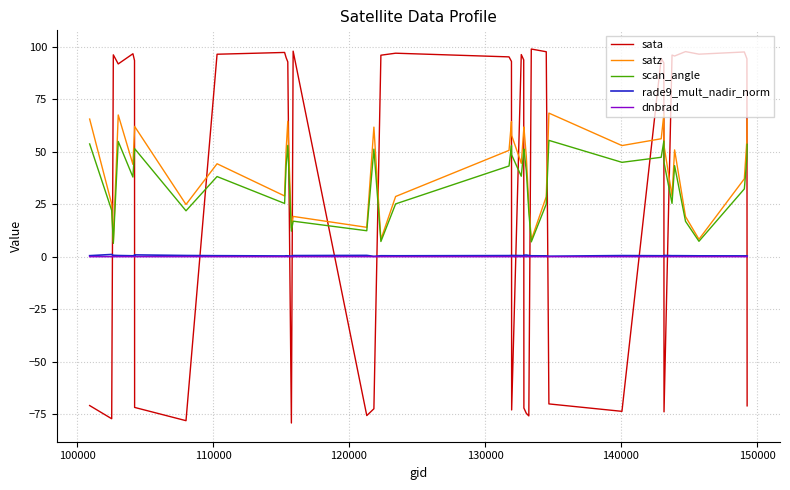

What is the sum of all satz values?

1704.5